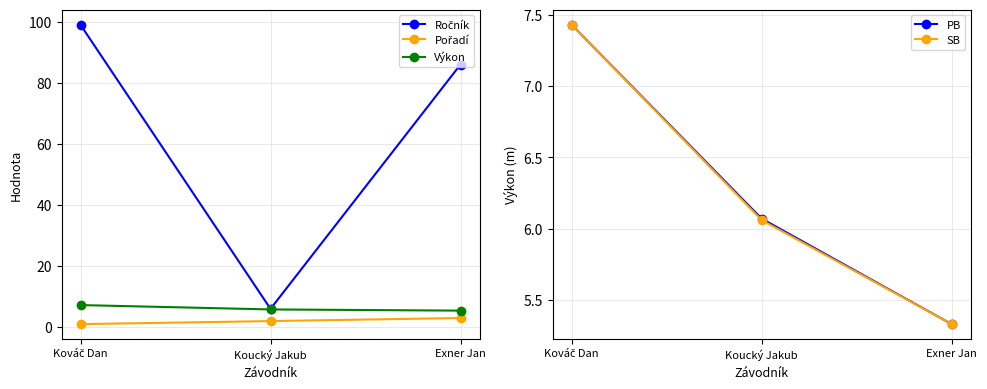

What is the label of the 1st point from the right?

Exner Jan